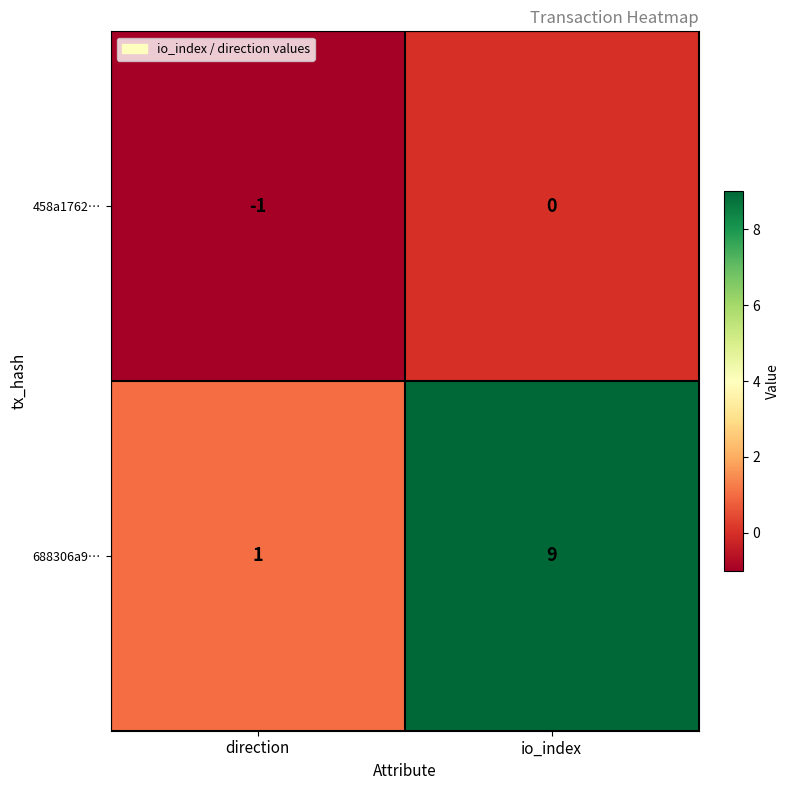

Reading left to right, list all the values displayed in this chart.

458a1762…: -1	0
688306a9…: 1	9